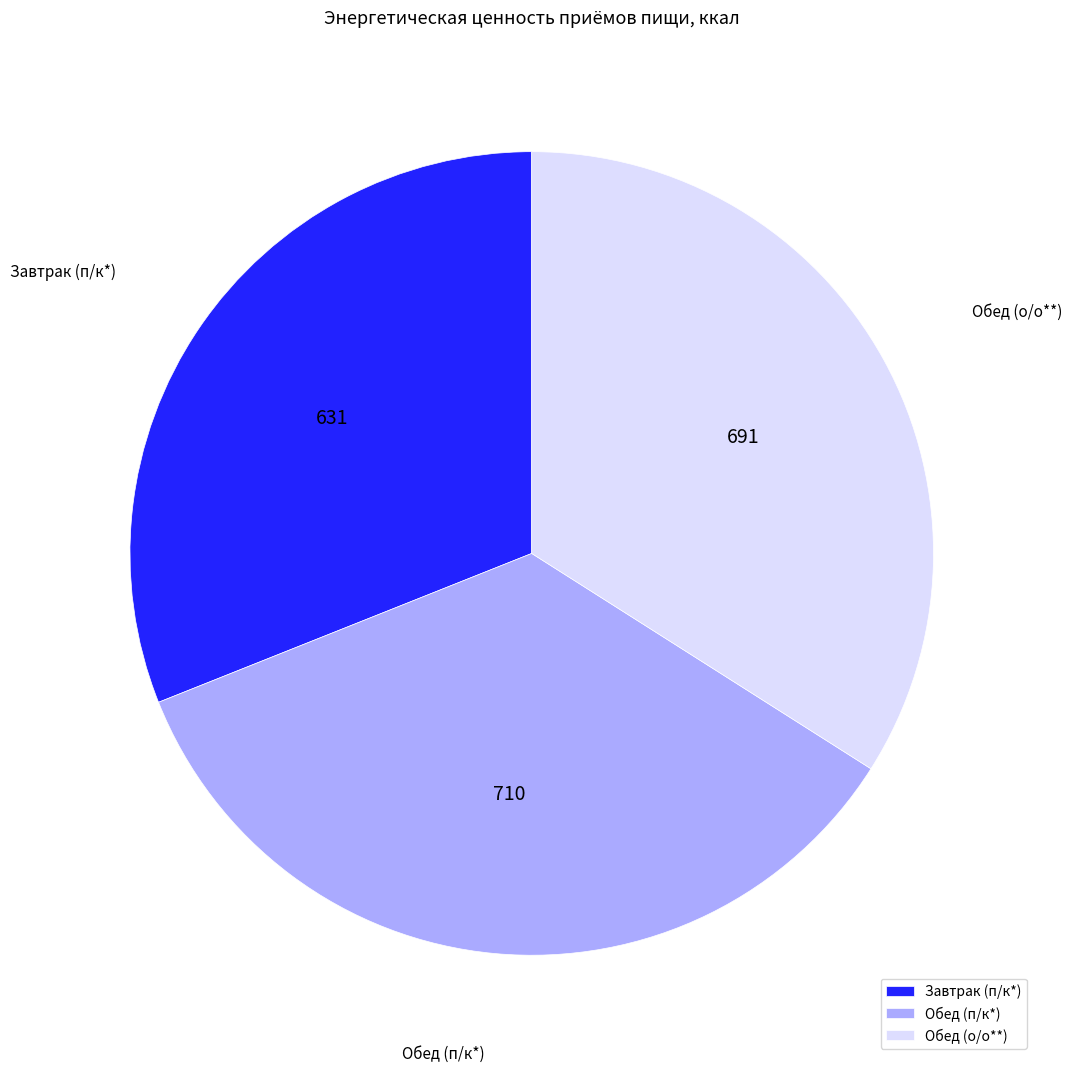

How many slices are in this pie chart?

3